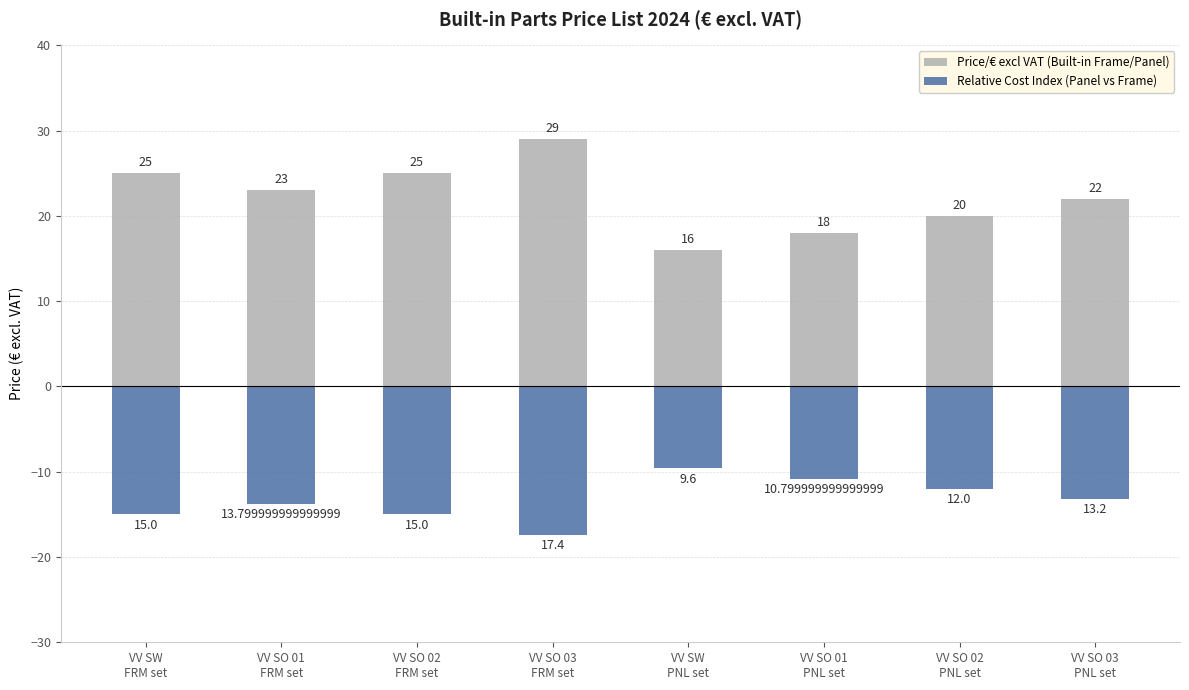

List the labels in order of Price/€ excl VAT (Built-in Frame/Panel) value, smallest first.

VV SW
PNL set, VV SO 01
PNL set, VV SO 02
PNL set, VV SO 03
PNL set, VV SO 01
FRM set, VV SW
FRM set, VV SO 02
FRM set, VV SO 03
FRM set